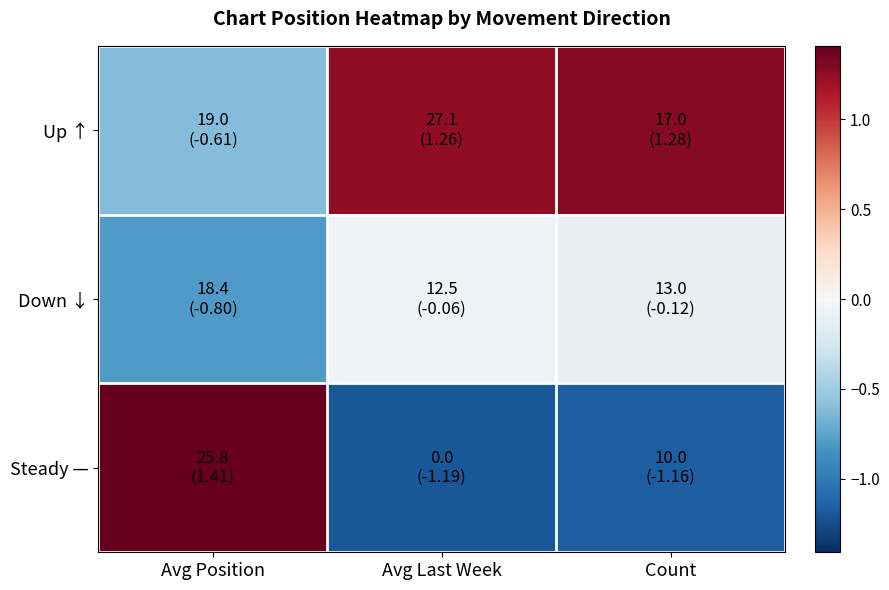

What is the difference between the highest and lowest values at Avg Position?

2.2